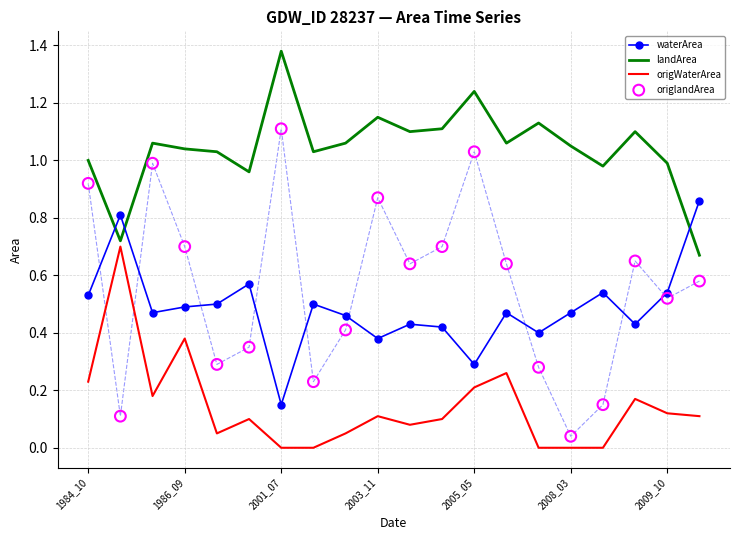

At how many categories does at least one series exceed 0?

20